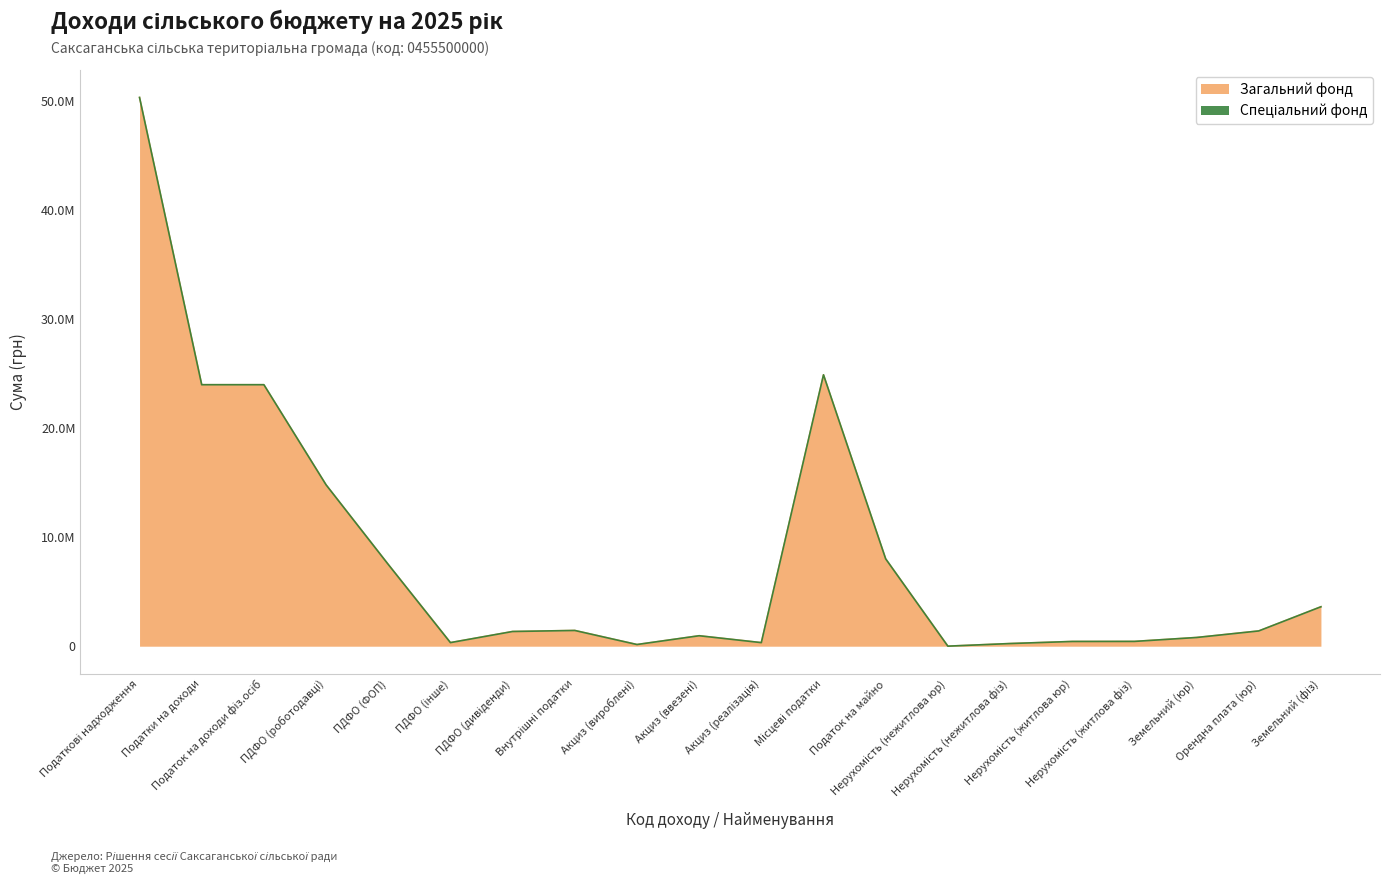

True or false: there are more than 2 points higher than both neighbors.

True